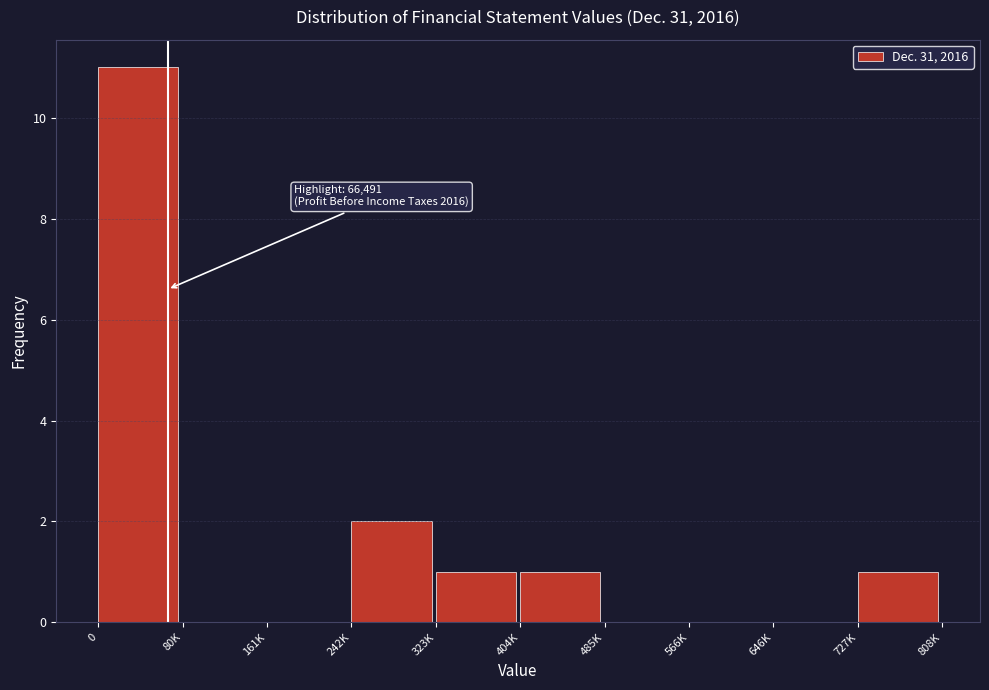

Reading left to right, list all the values displayed in this chart.

0=11	80K=0	161K=0	242K=2	323K=1	404K=1	485K=0	566K=0	646K=0	727K=1